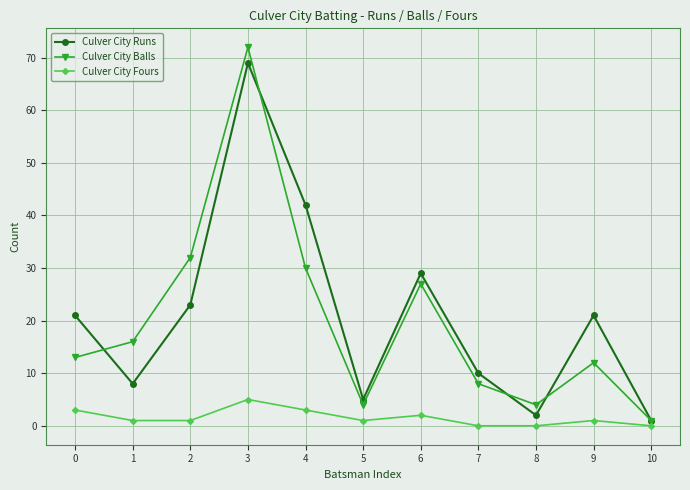

How many data points does each series have?

11